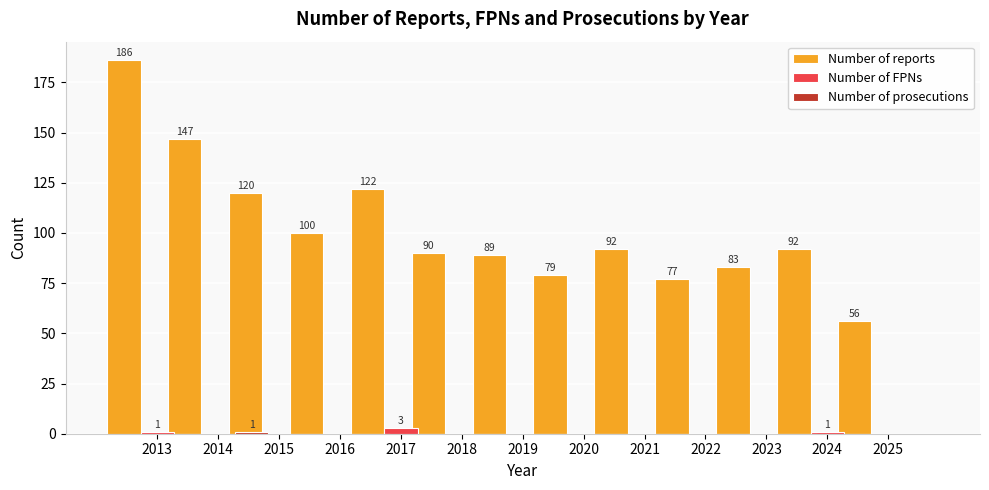

What is the total value across all series at 2021?

92